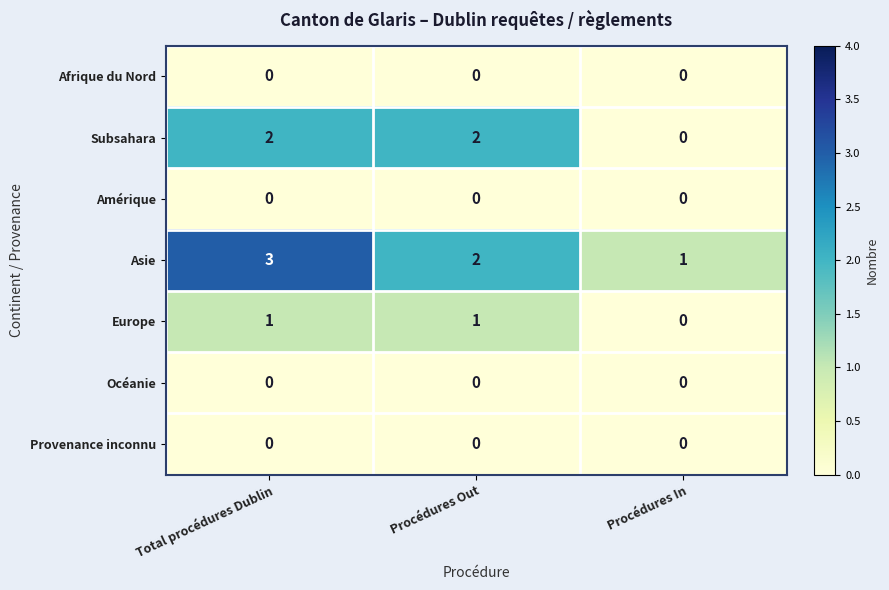

Reading left to right, list all the values displayed in this chart.

Afrique du Nord: Total procédures Dublin=0	Procédures Out=0	Procédures In=0
Subsahara: Total procédures Dublin=2	Procédures Out=2	Procédures In=0
Amérique: Total procédures Dublin=0	Procédures Out=0	Procédures In=0
Asie: Total procédures Dublin=3	Procédures Out=2	Procédures In=1
Europe: Total procédures Dublin=1	Procédures Out=1	Procédures In=0
Océanie: Total procédures Dublin=0	Procédures Out=0	Procédures In=0
Provenance inconnu: Total procédures Dublin=0	Procédures Out=0	Procédures In=0